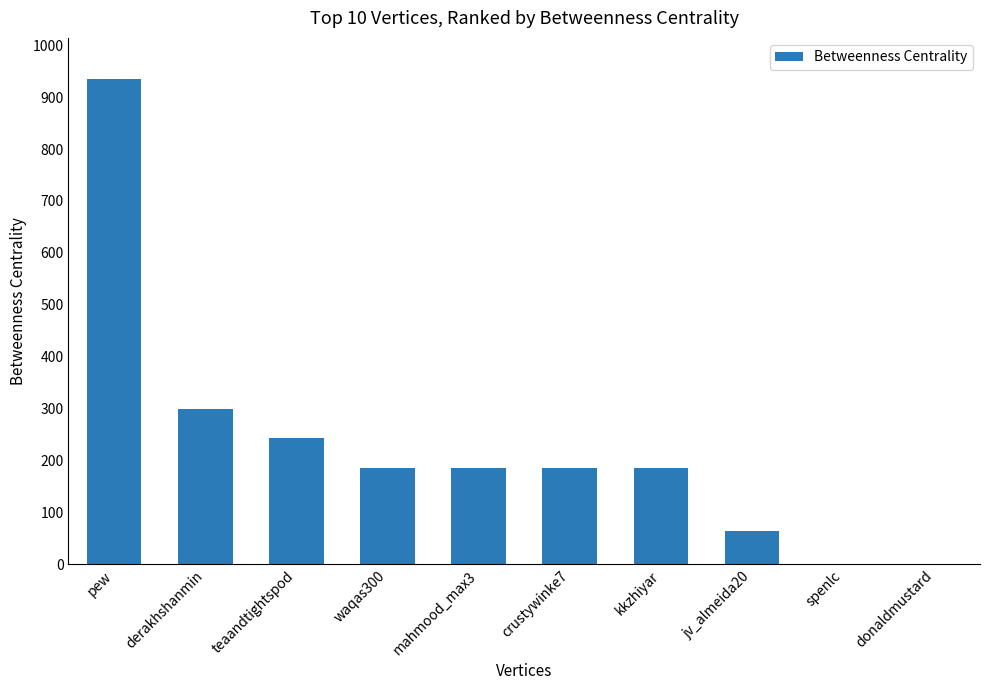

What is the sum of the values at kkzhiyar and jv_almeida20?

250